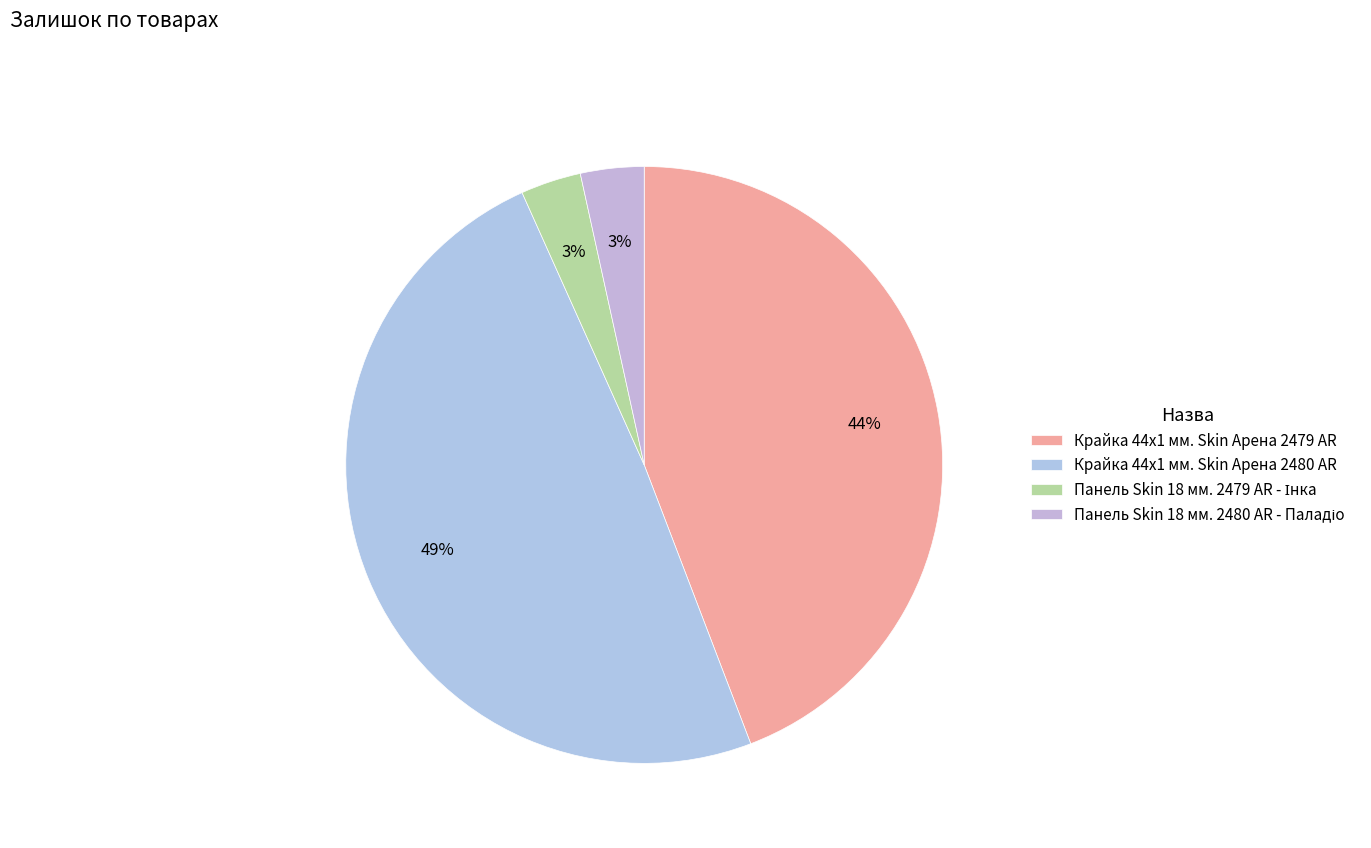

How many slices are in this pie chart?

4